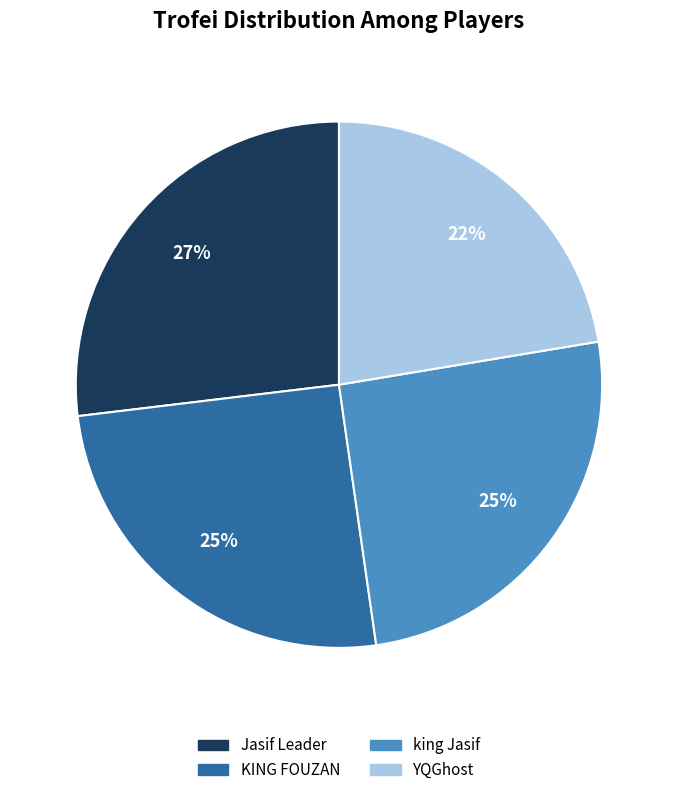

What is the ratio of the value at king Jasif to the value at KING FOUZAN?

1.0